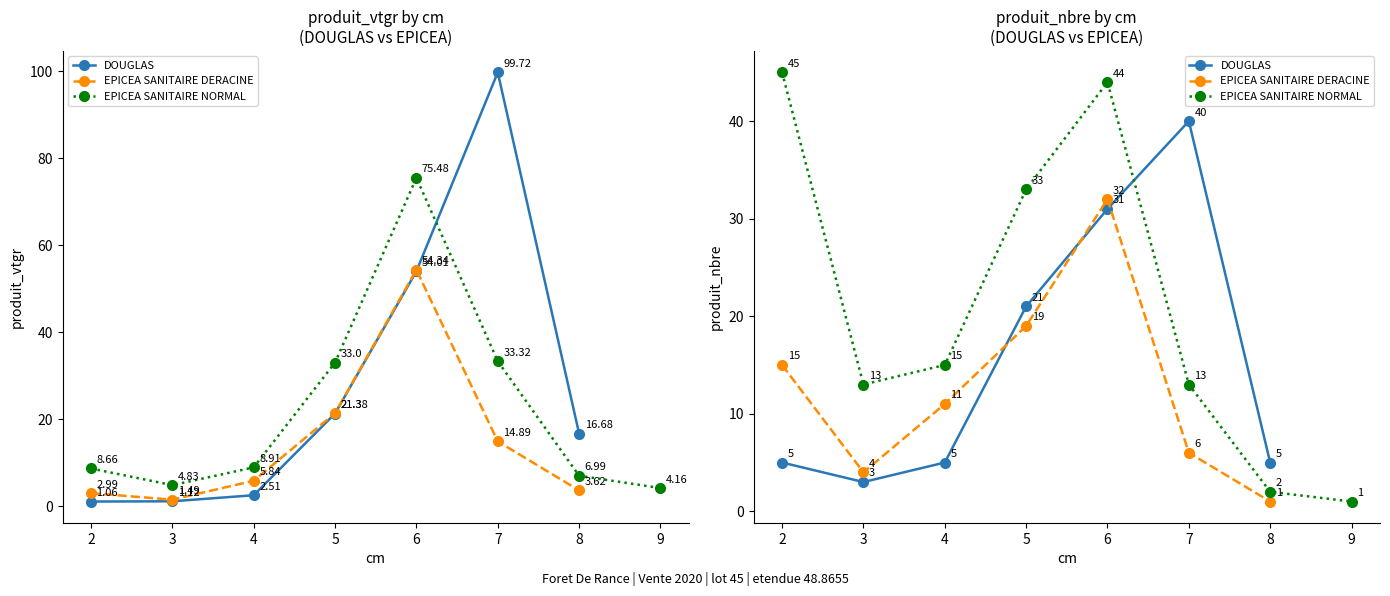

At which category does produit_nbre reach its first local valley?

3